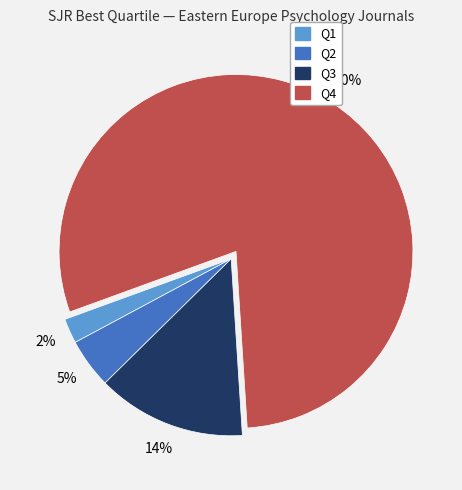

The Q2 slice represents 14% of the pie. True or false?

False